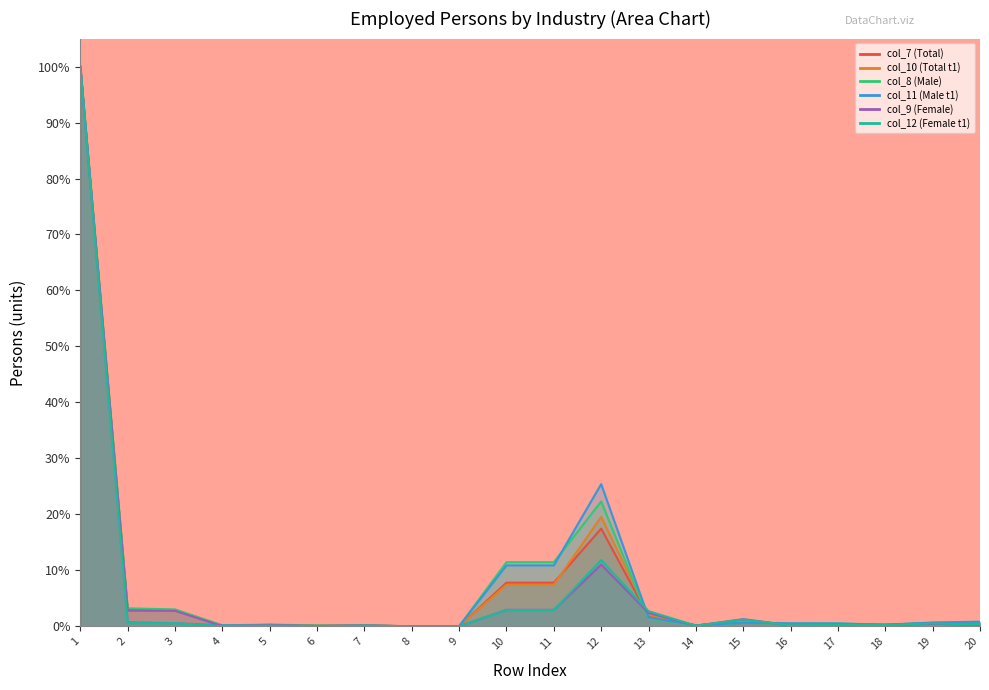

Which series ends up on top after the final intersection of col_7 (Total) and col_9 (Female)?

col_7 (Total)